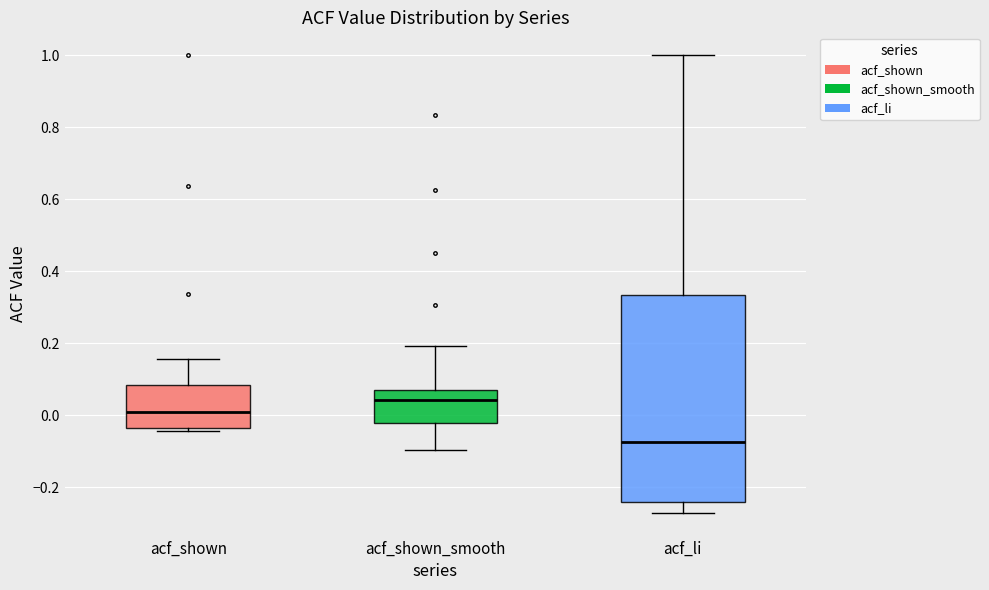

Reading left to right, transcribe this box plot: for each box, give where its median line is, the range the box spans, and where its two whiskers end, as read against the y-axis. The values are not printed on the chart, so give them approximately, as read against the axis.

acf_shown: median 0.00, box -0.04 to 0.08, whiskers -0.04 (just below the box's lower edge) to 0.16
acf_shown_smooth: median 0.04, box -0.02 to 0.08, whiskers -0.10 to 0.20
acf_li: median -0.08, box -0.24 to 0.34, whiskers -0.26 to 1.00